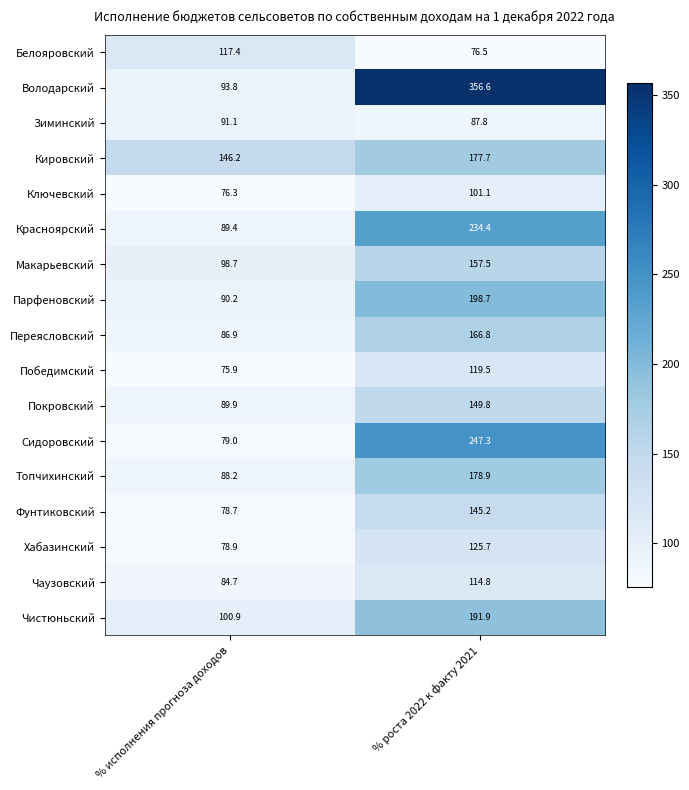

List the series in order of their peak value, lowest first.

Зиминский, Ключевский, Чаузовский, Белояровский, Победимский, Хабазинский, Фунтиковский, Покровский, Макарьевский, Переясловский, Кировский, Топчихинский, Чистюньский, Парфеновский, Красноярский, Сидоровский, Володарский